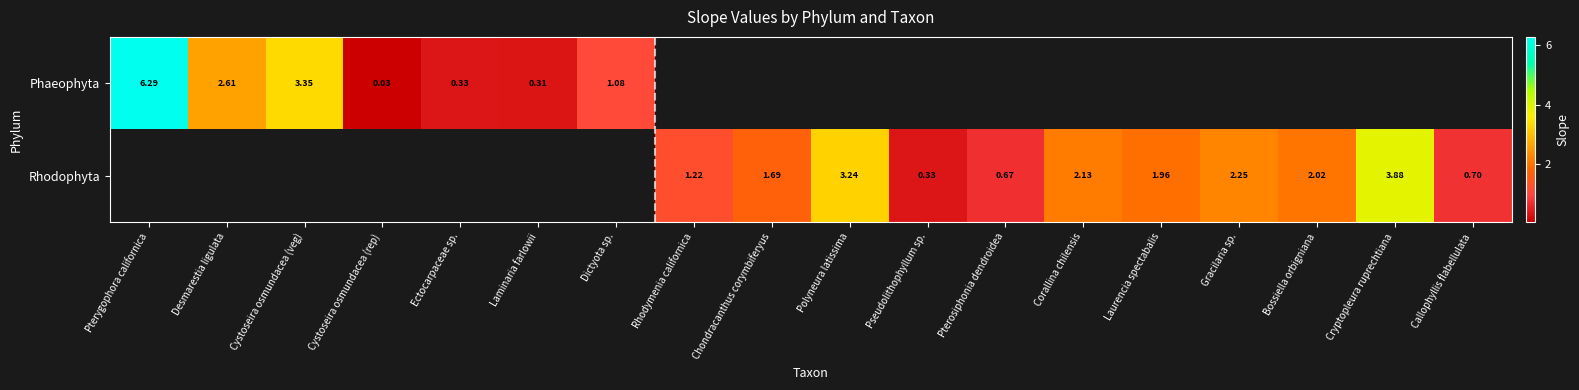

Which has a higher value, Callophyllis flabellulata or Cystoseira osmundacea (veg)?

Cystoseira osmundacea (veg)